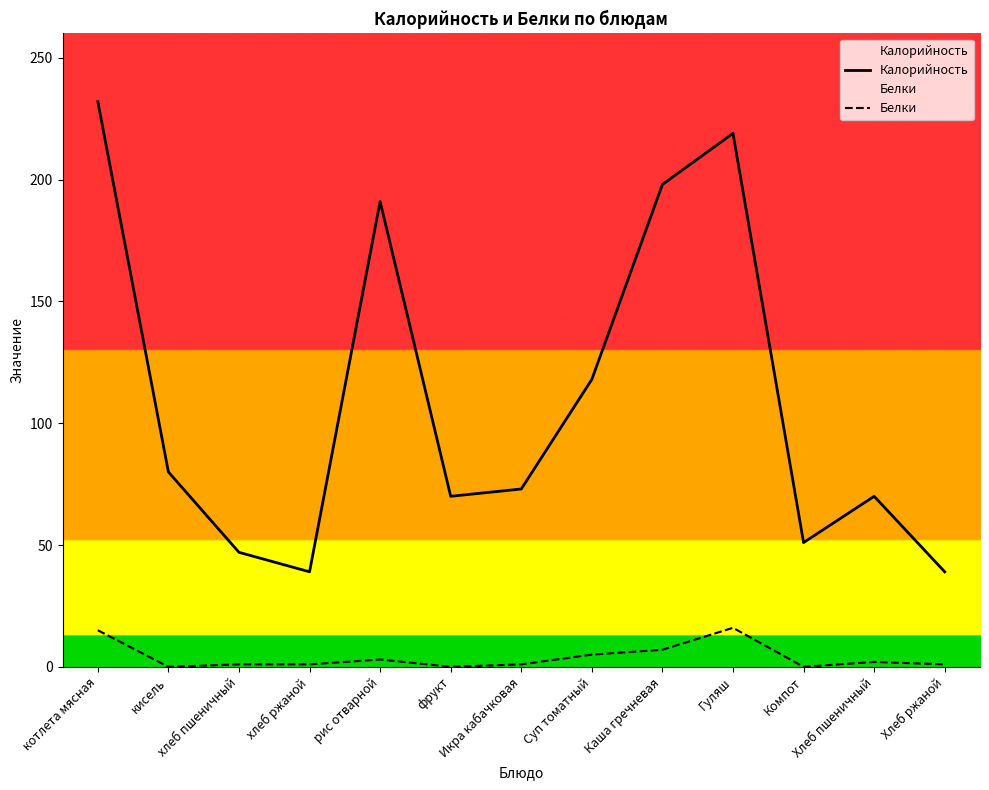

List the series in order of their peak value, lowest first.

Белки, Калорийность